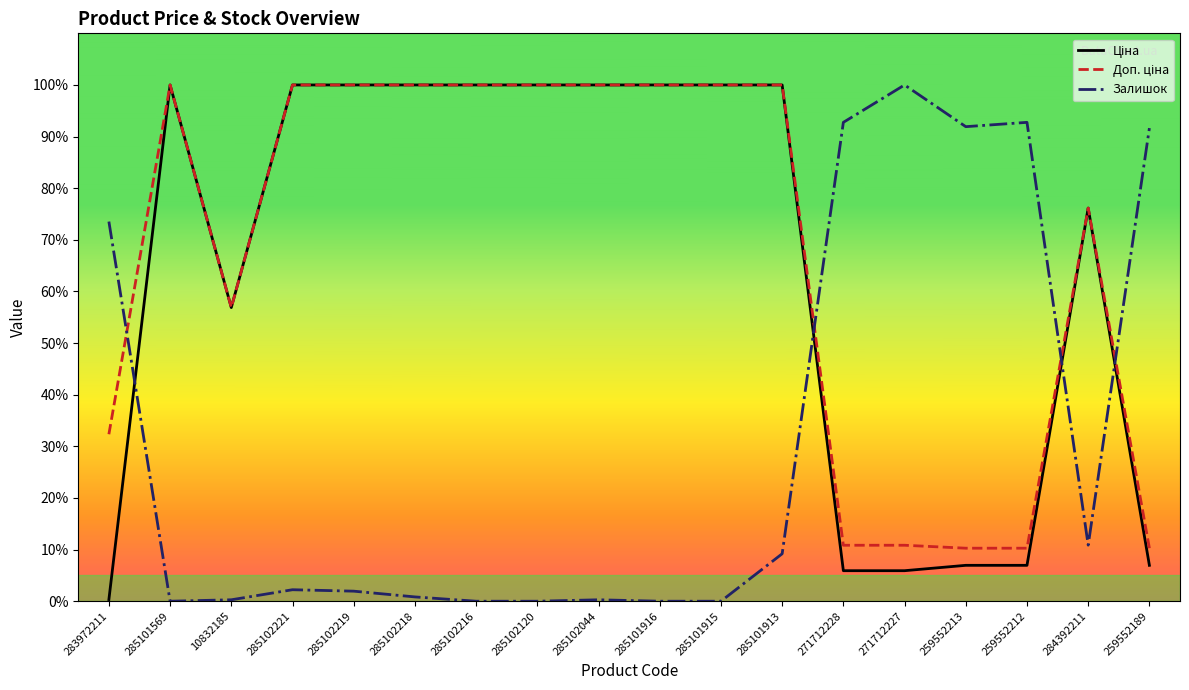

Which category has the highest value in the Залишок series?

271712227